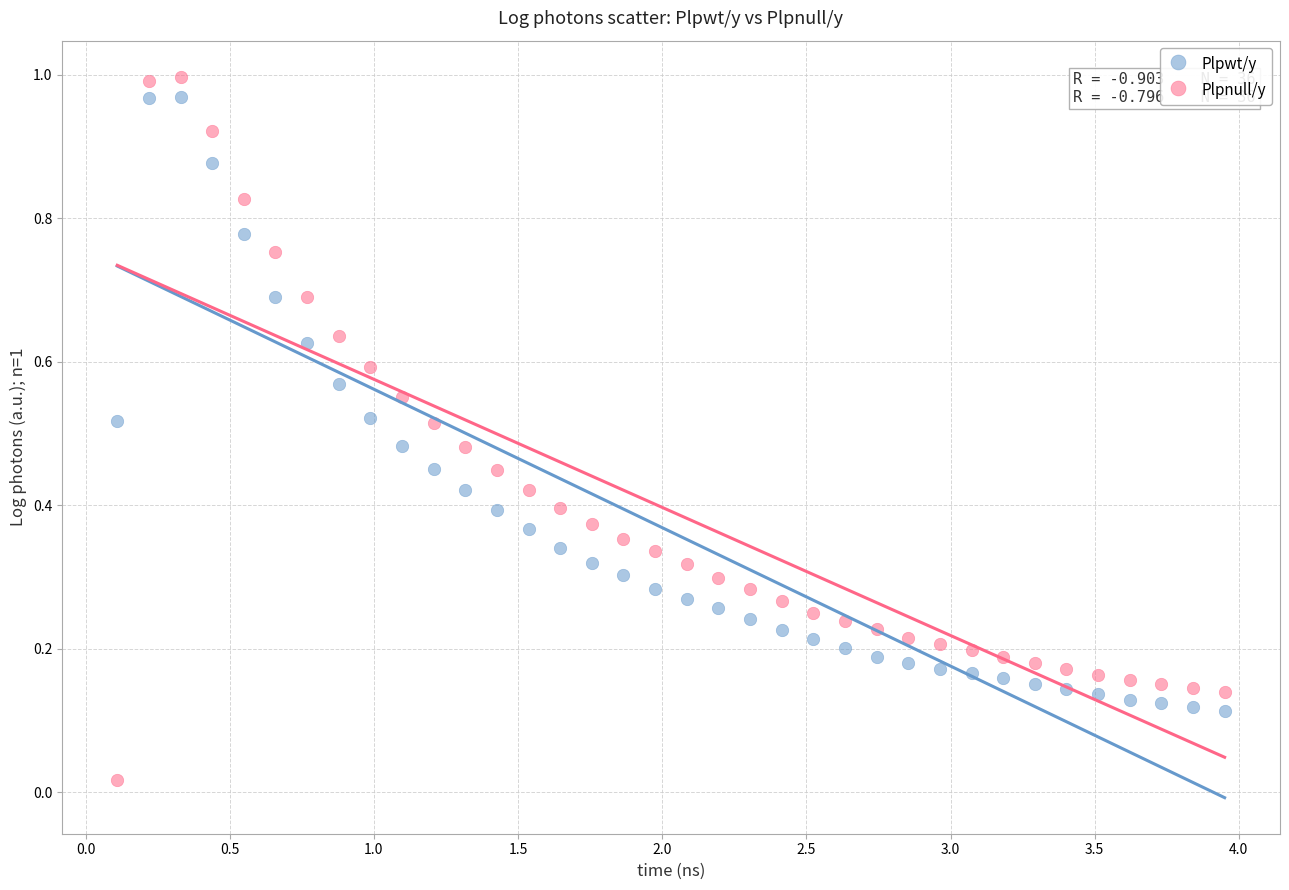

Which series has the widest spread of Y values?

Plpnull/y